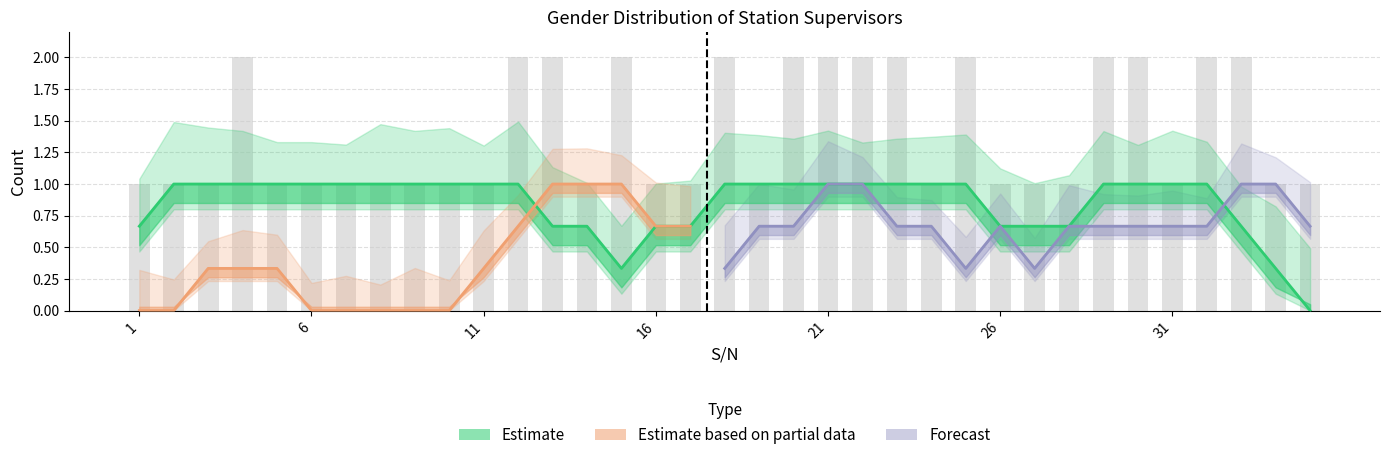

Is the value of KE_count at 25 greater than the value of ME_count at 21?

No